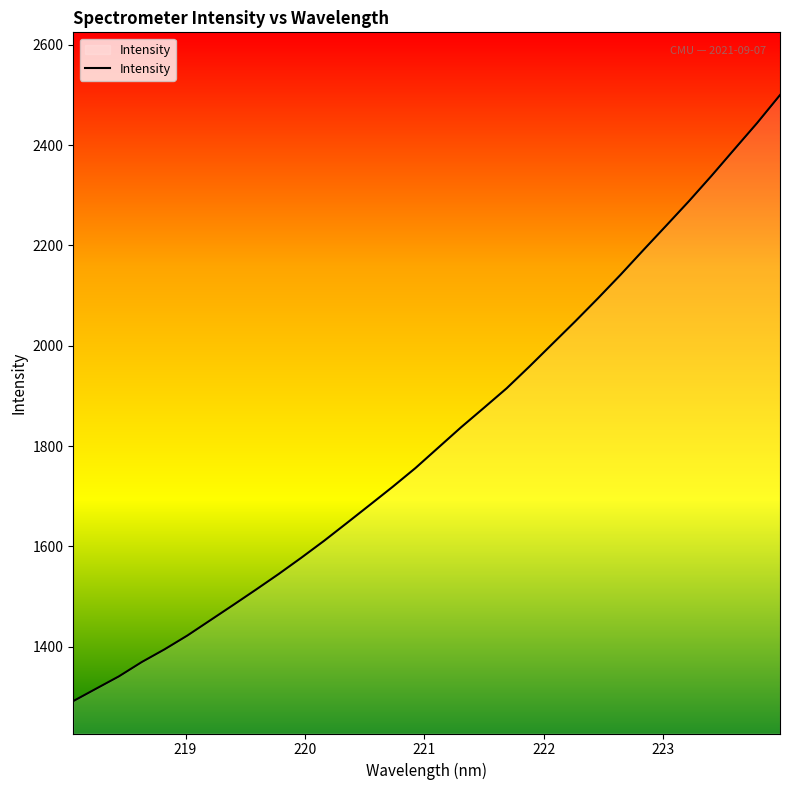

What is the sum of all values?

58190.5